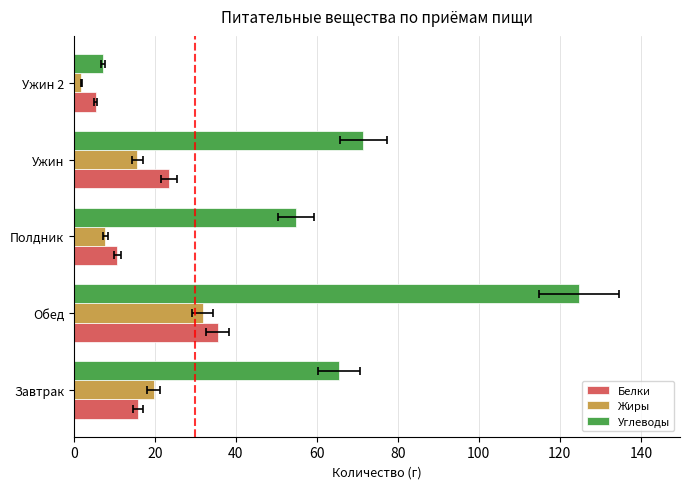

How many data points in Углеводы are above 65?

3